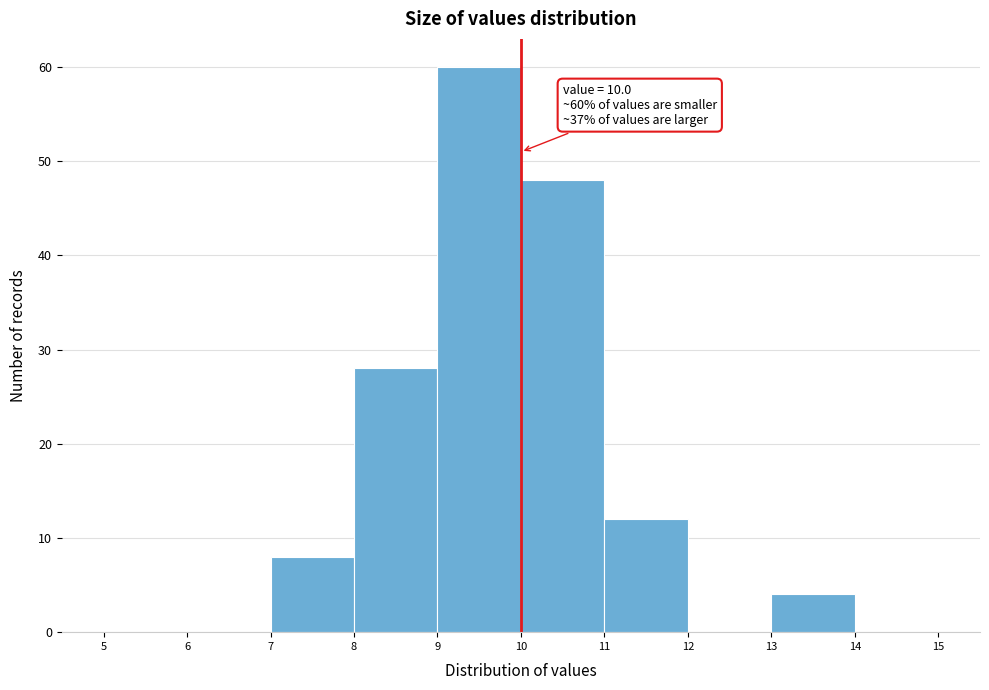

Over which range of the x-axis is the bar tallest?

9 to 10